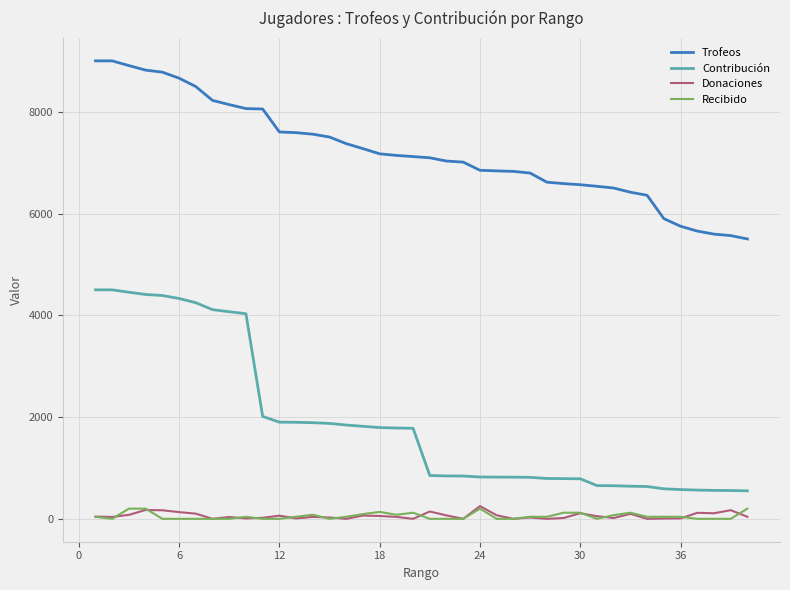

Which series has the largest total across all categories?

Trofeos